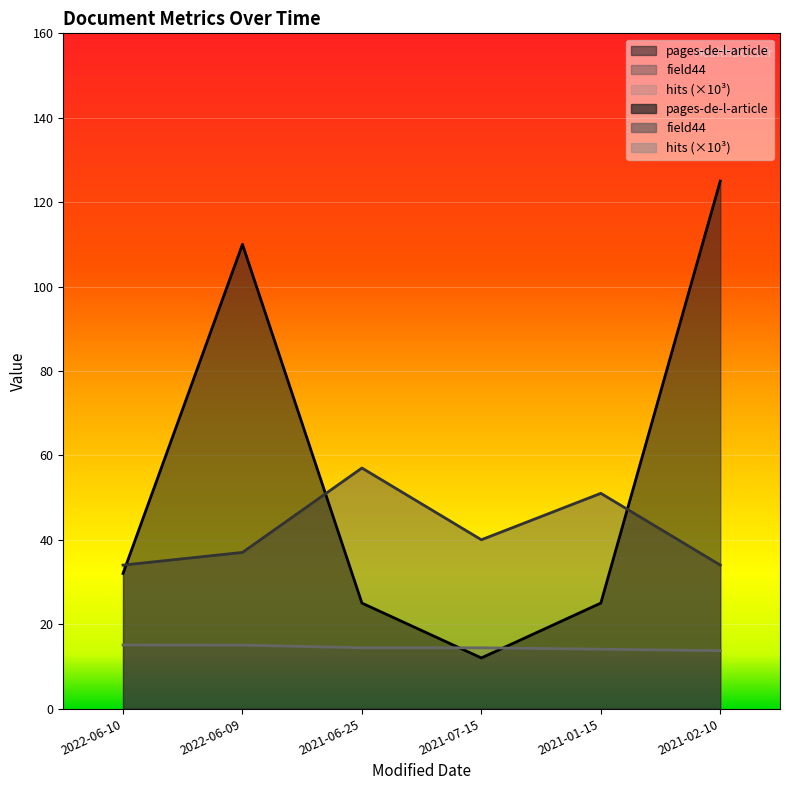

Reading left to right, transcribe all the data shown in this chart.

pages-de-l-article: 2022-06-10=32.0	2022-06-09=110.0	2021-06-25=25.0	2021-07-15=12.0	2021-01-15=25.0	2021-02-10=125.0
field44: 2022-06-10=34.0	2022-06-09=37.0	2021-06-25=57.0	2021-07-15=40.0	2021-01-15=51.0	2021-02-10=34.0
hits: 2022-06-10=15.1	2022-06-09=15.0	2021-06-25=14.4	2021-07-15=14.4	2021-01-15=14.1	2021-02-10=13.7